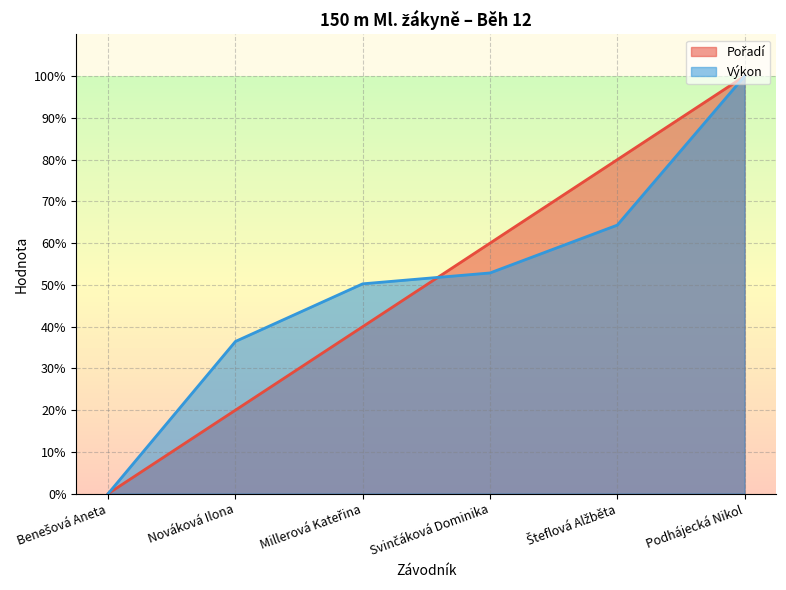

What is the difference between the Výkon values at Svinčáková Dominika and Millerová Kateřina?

2.6